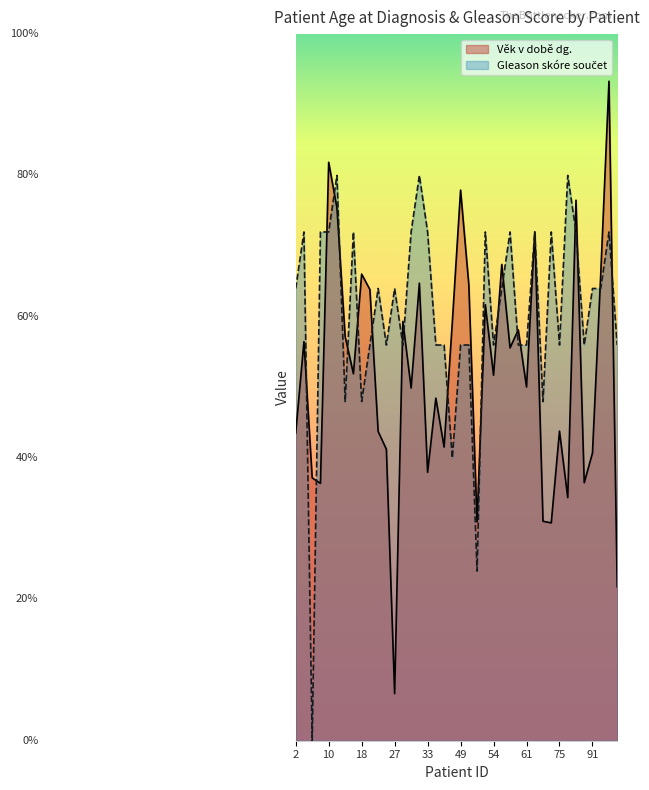

What is the sum of the Věk v době dg. values at 10 and 67?

23.1